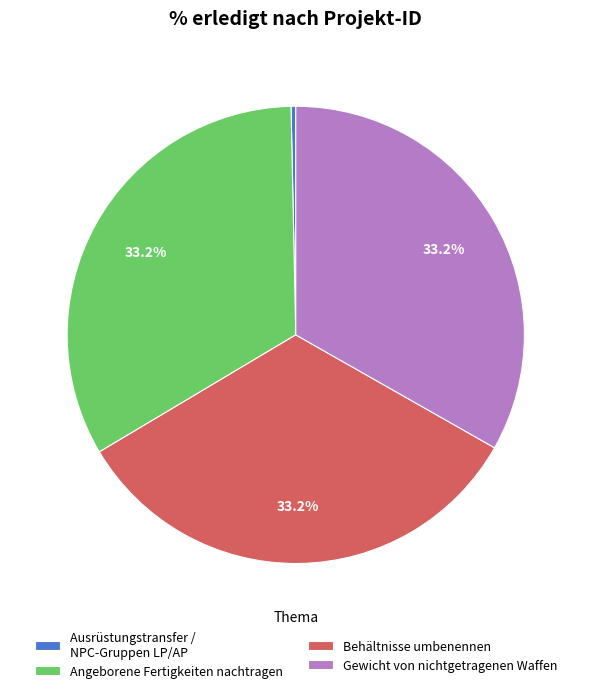

Approximately how many times larger is the value at Angeborene Fertigkeiten nachtragen compared to Gewicht von nichtgetragenen Waffen?

1.0